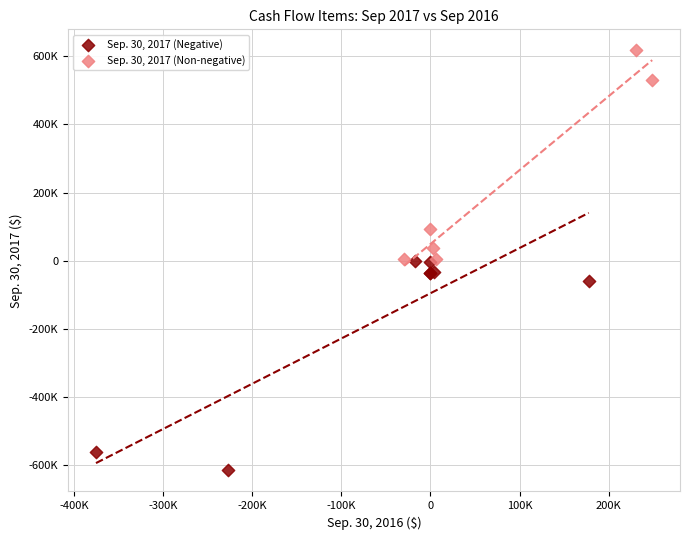

Which series reaches the minimum Y coordinate?

Sep. 30, 2017 (Negative)